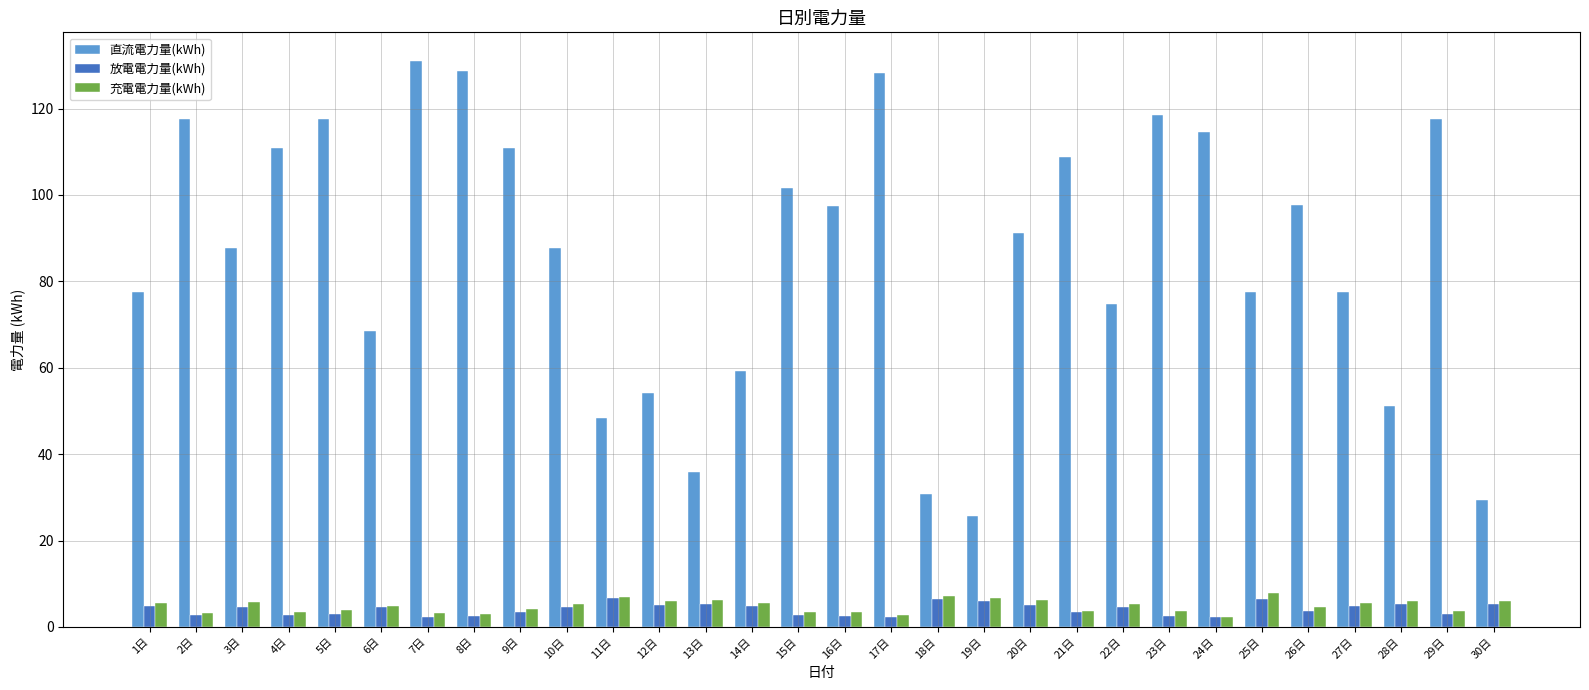

What is the minimum value shown in the chart?

2.2